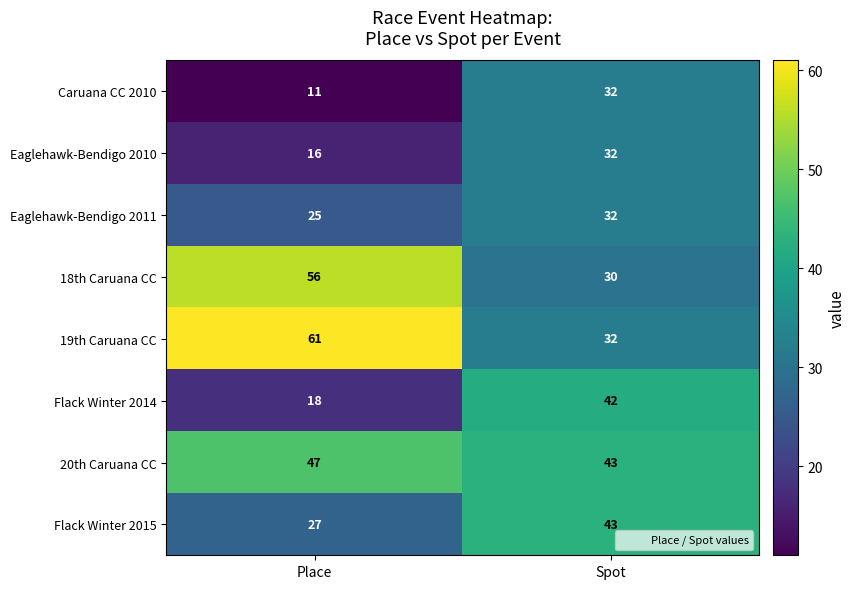

Rank the series at Place from lowest to highest value.

Caruana CC 2010, Eaglehawk-Bendigo 2010, Flack Winter 2014, Eaglehawk-Bendigo 2011, Flack Winter 2015, 20th Caruana CC, 18th Caruana CC, 19th Caruana CC